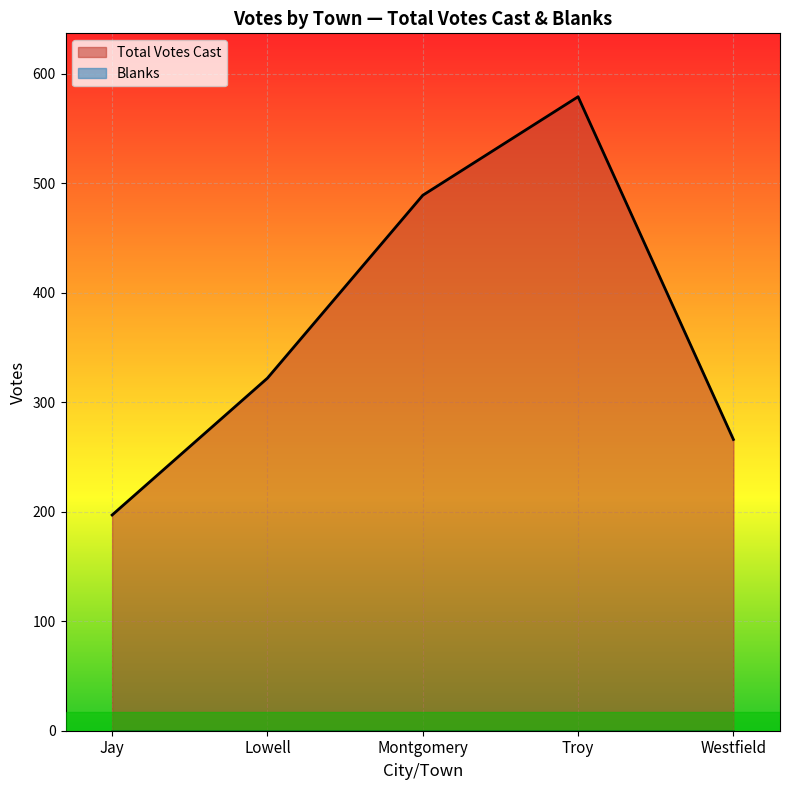

Rank the categories by value from lowest to highest.

Jay, Westfield, Lowell, Montgomery, Troy